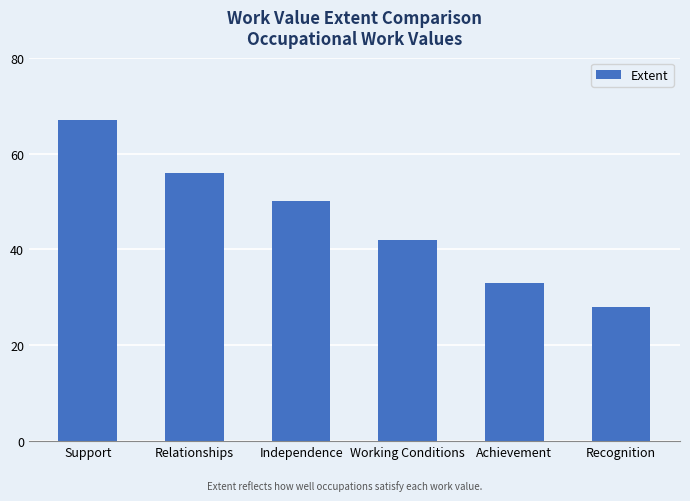

What is the change in value from Support to Recognition?

-39